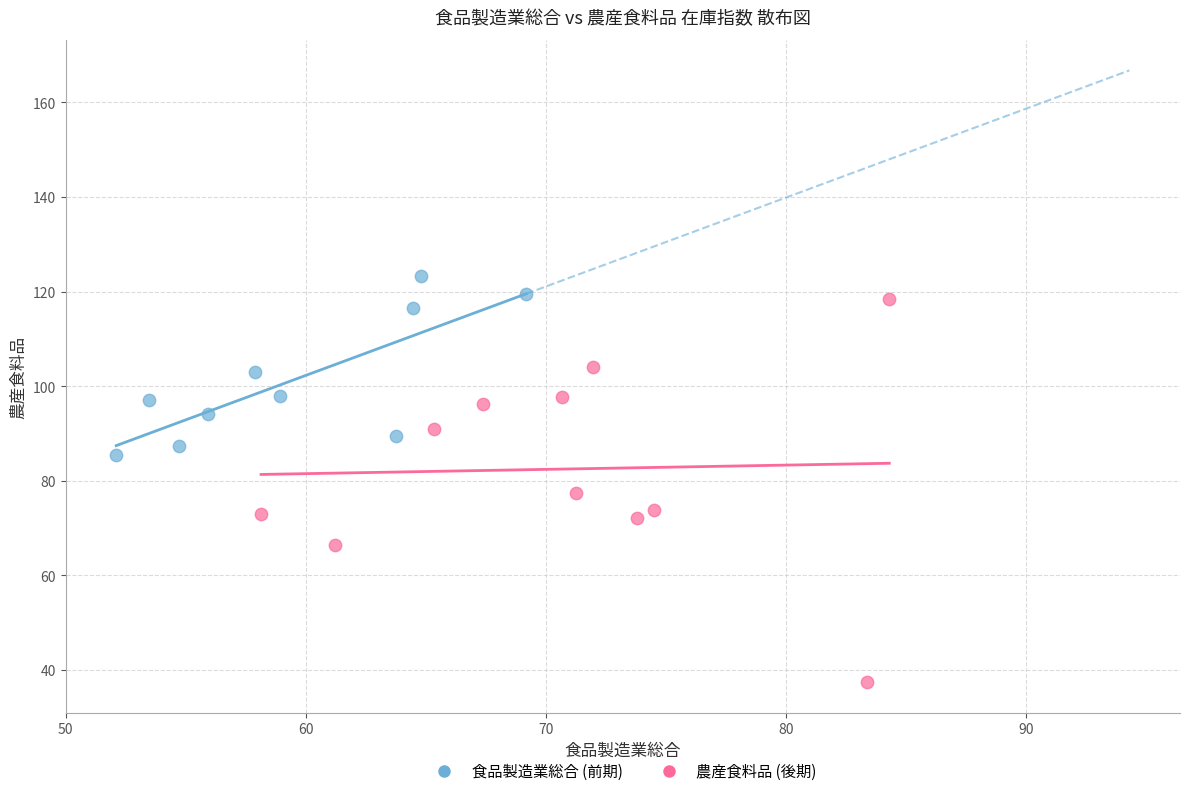

Which series reaches the minimum Y coordinate?

農産食料品 (後期)